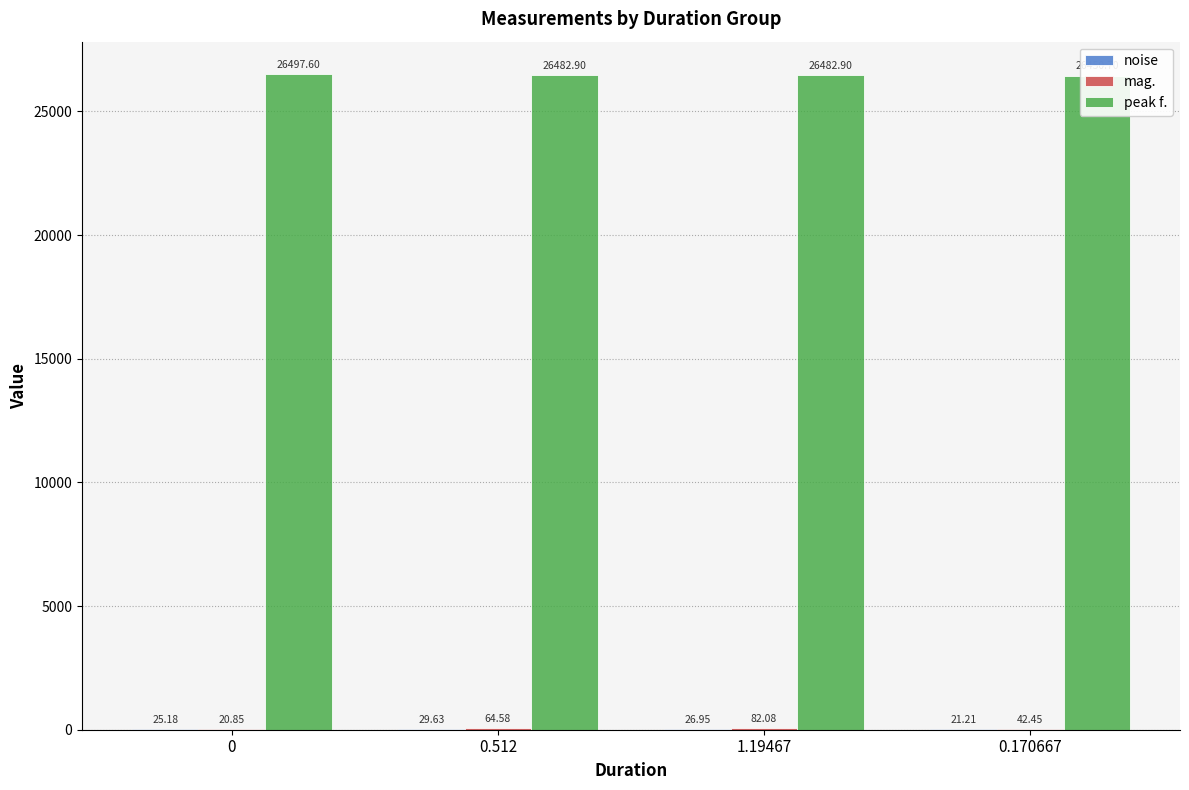

Reading right to left, extract all data points from this chart.

noise: 21.2	26.9	29.6	25.2
mag.: 42.5	82.1	64.6	20.8
peak f.: 26450.7	26482.9	26482.9	26497.6